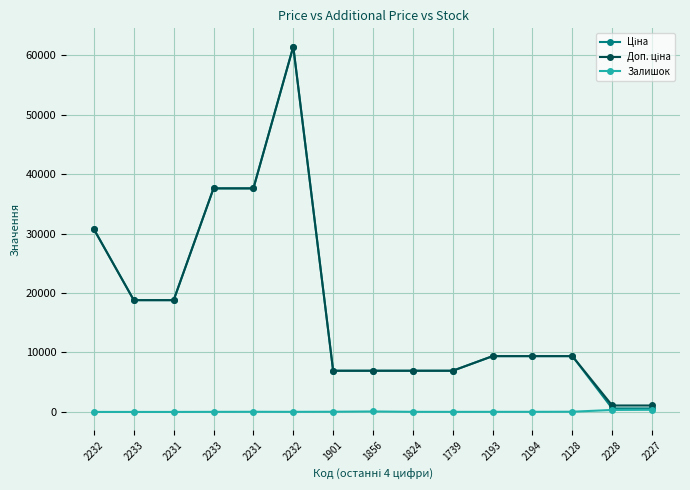

The value of Залишок at 2231 is -171.5. True or false?

False